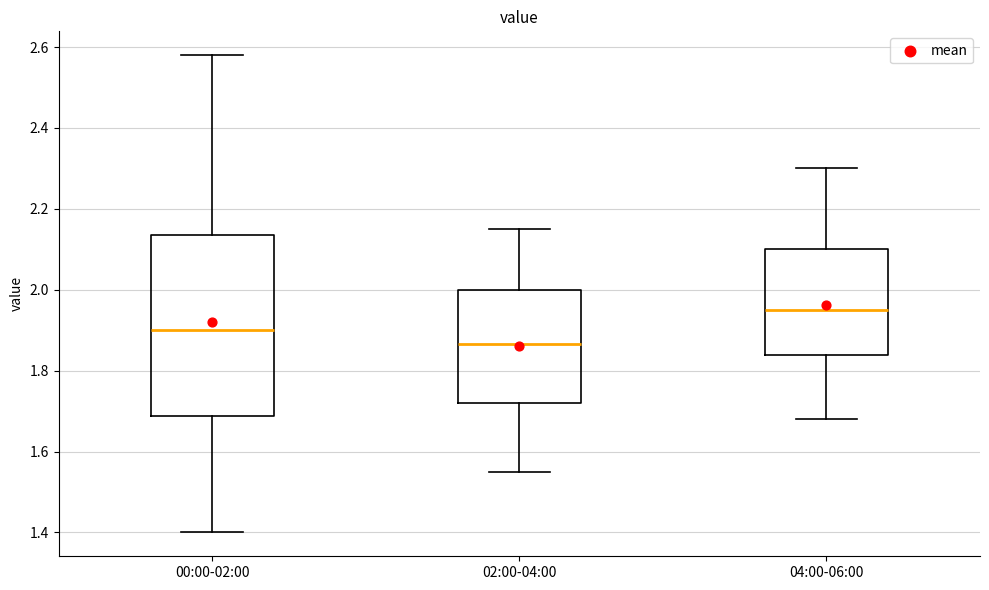

Comparing the boxes themselves (not the whiskers), which one is the tallest?

00:00-02:00